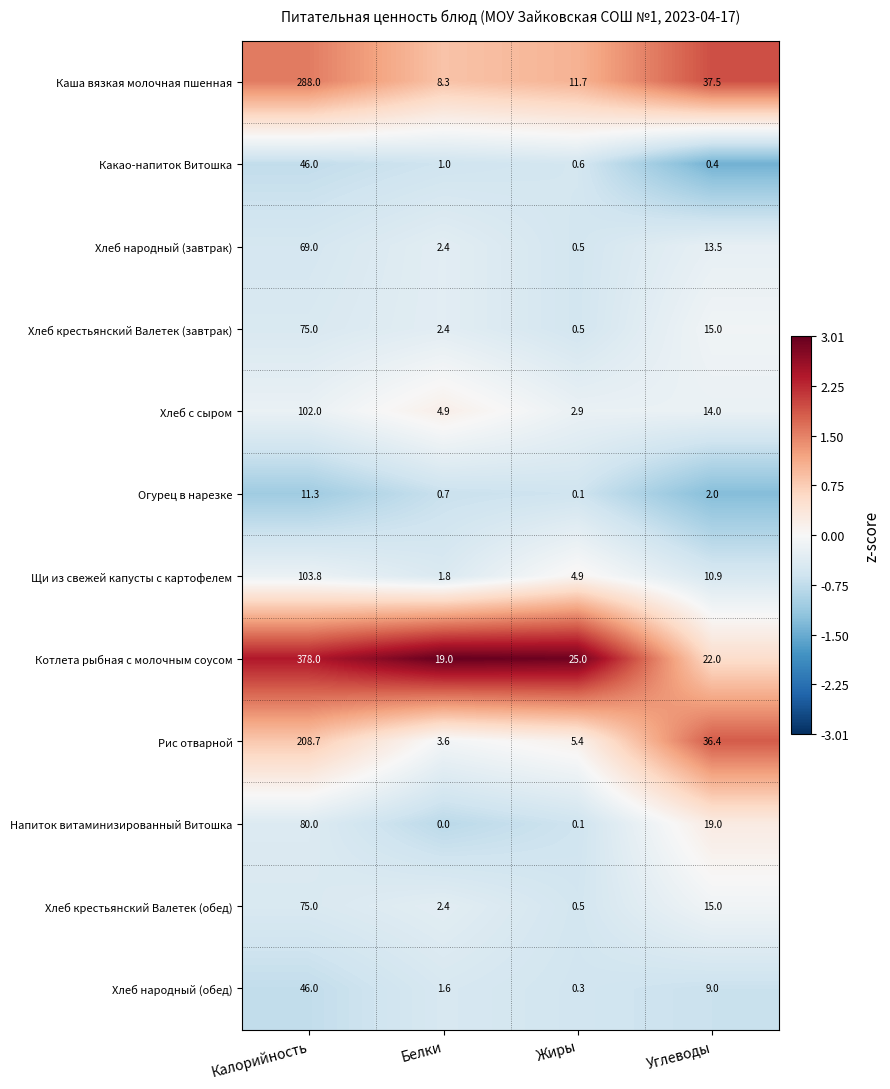

What is the maximum value for Каша вязкая молочная пшенная?

288.0